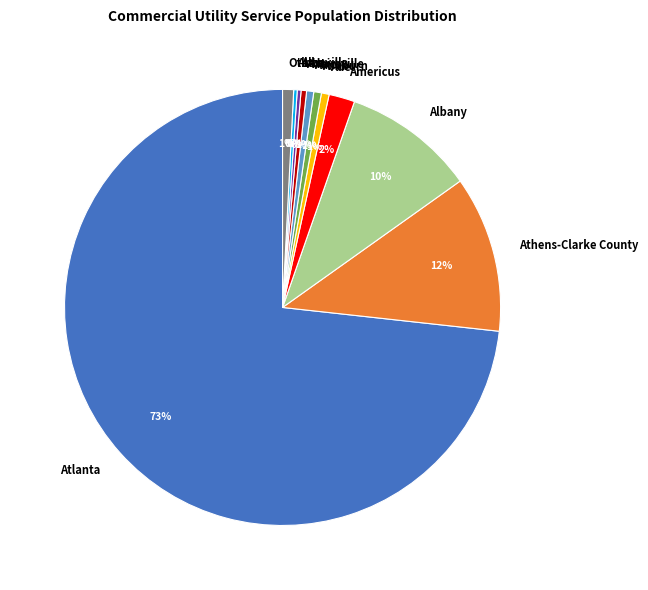

To the nearest percent, what is the average slice percentage?

9%